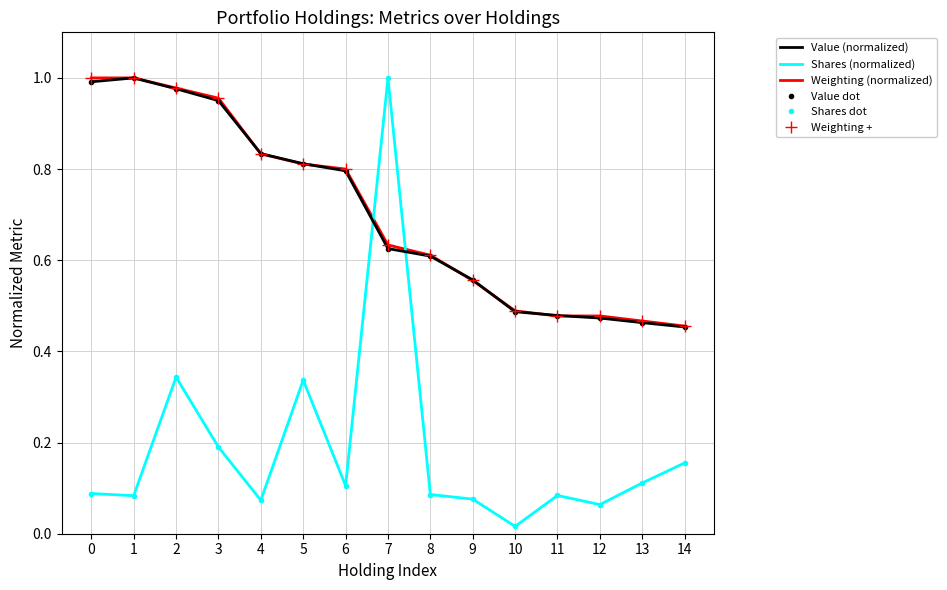

Between 13 and 11, which is larger?

11